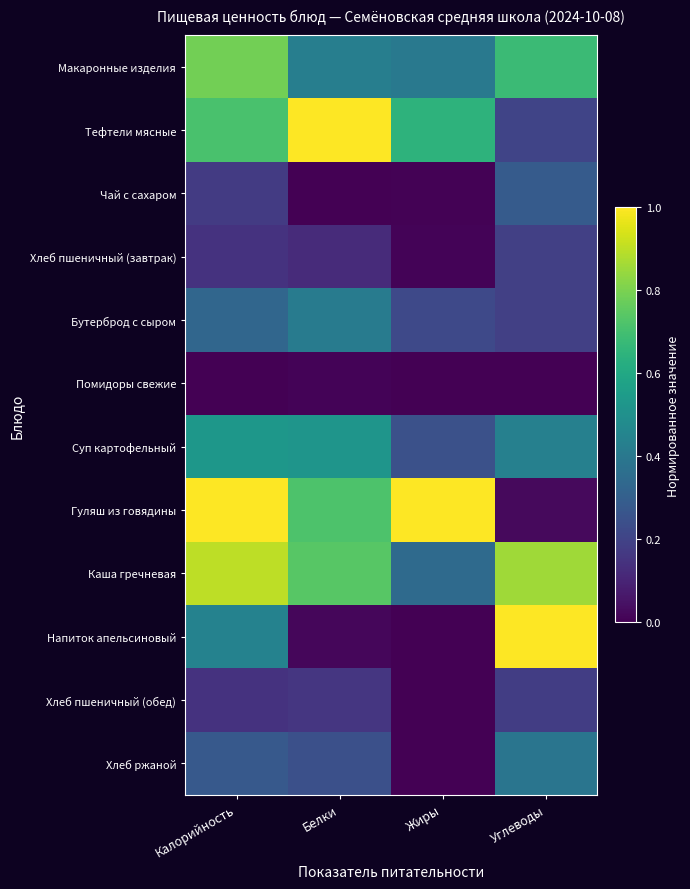

At Углеводы, list the series in order from largest to smallest.

Напиток апельсиновый, Каша гречневая, Макаронные изделия, Суп картофельный, Хлеб ржаной, Чай с сахаром, Тефтели мясные, Хлеб пшеничный (завтрак), Бутерброд с сыром, Хлеб пшеничный (обед), Гуляш из говядины, Помидоры свежие